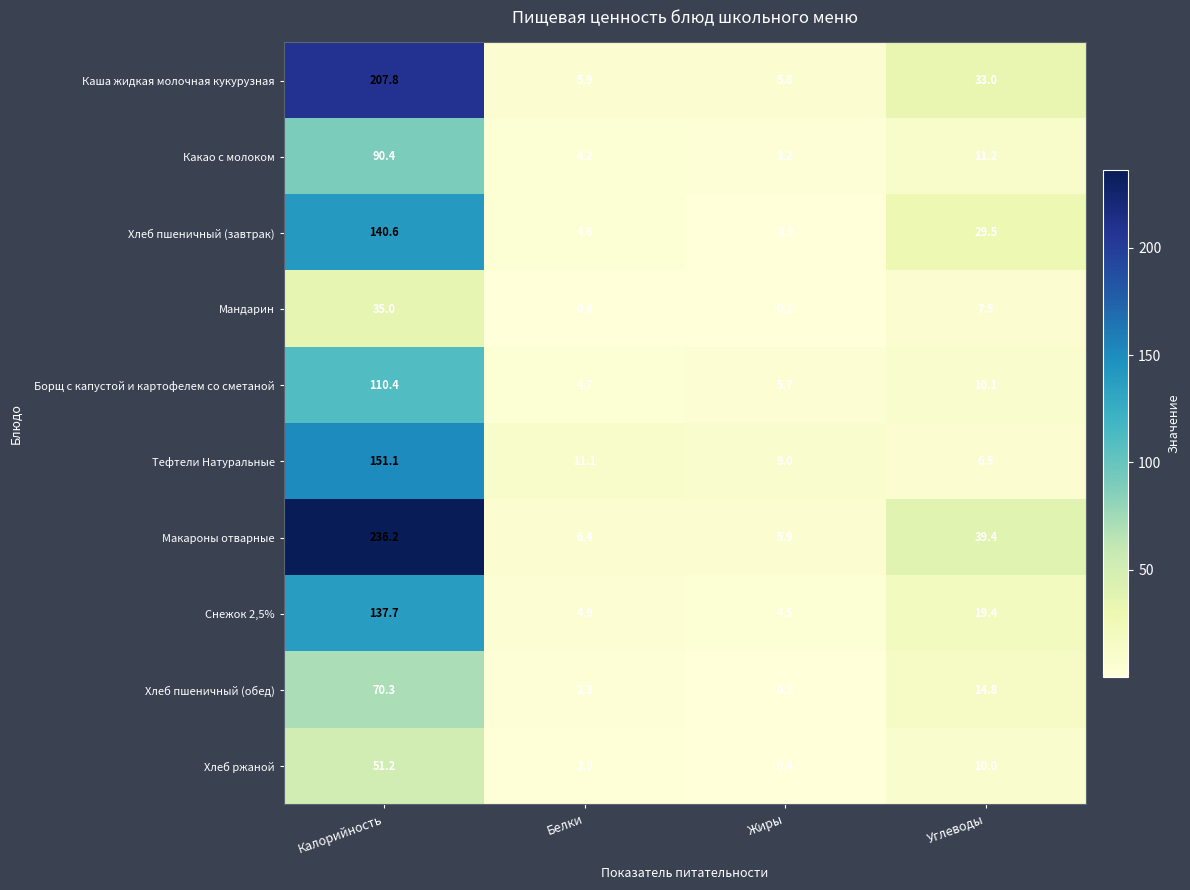

What is the difference between the highest and lowest values at Белки?

10.3